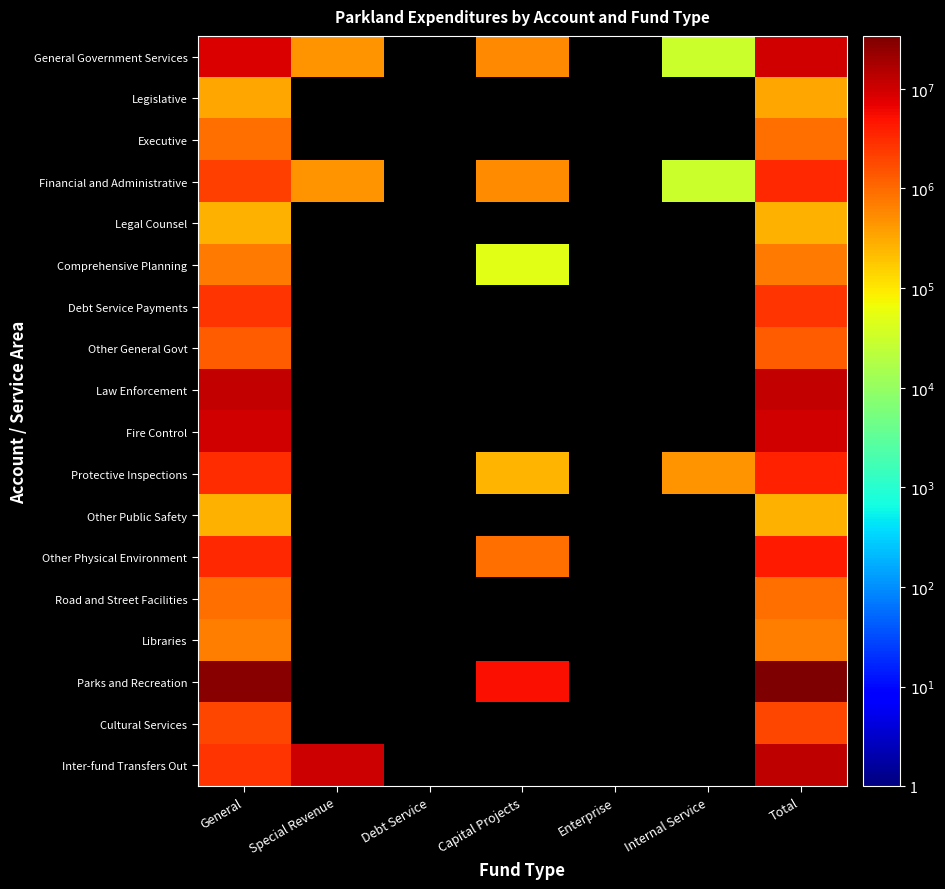

The value of Legal Counsel at Total is 462023.9. True or false?

False